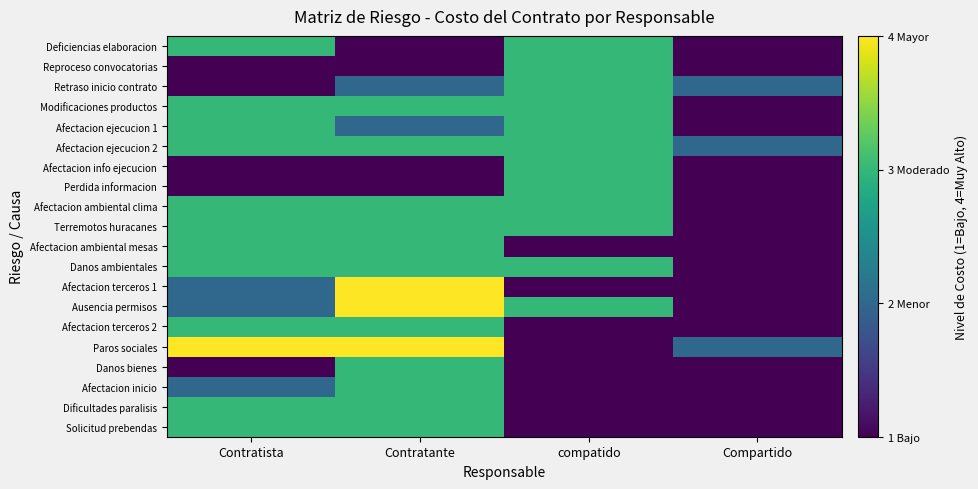

How many data points does each series have?

4